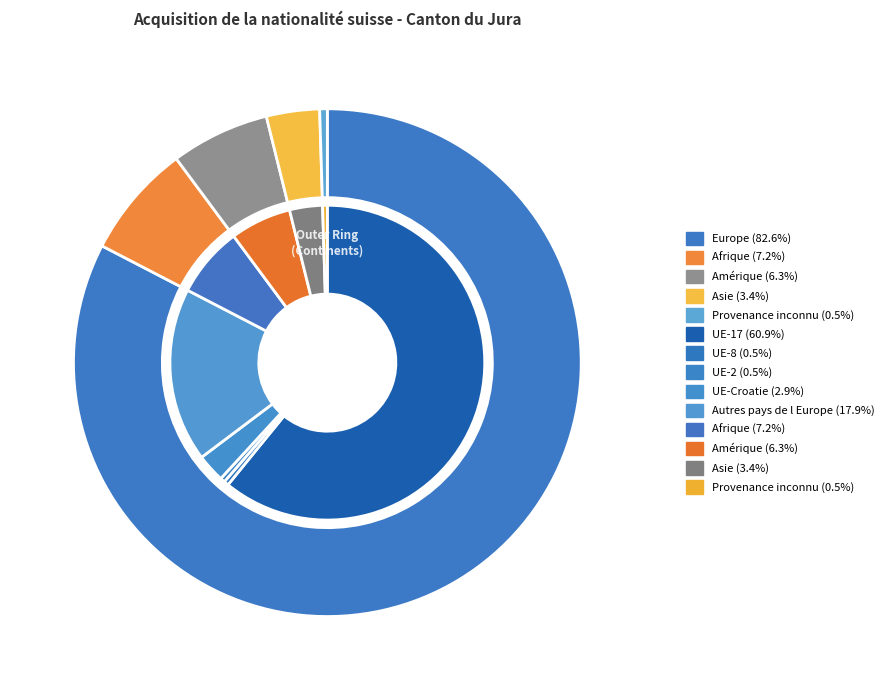

Is it true that Afrique is 7% of the pie?

True